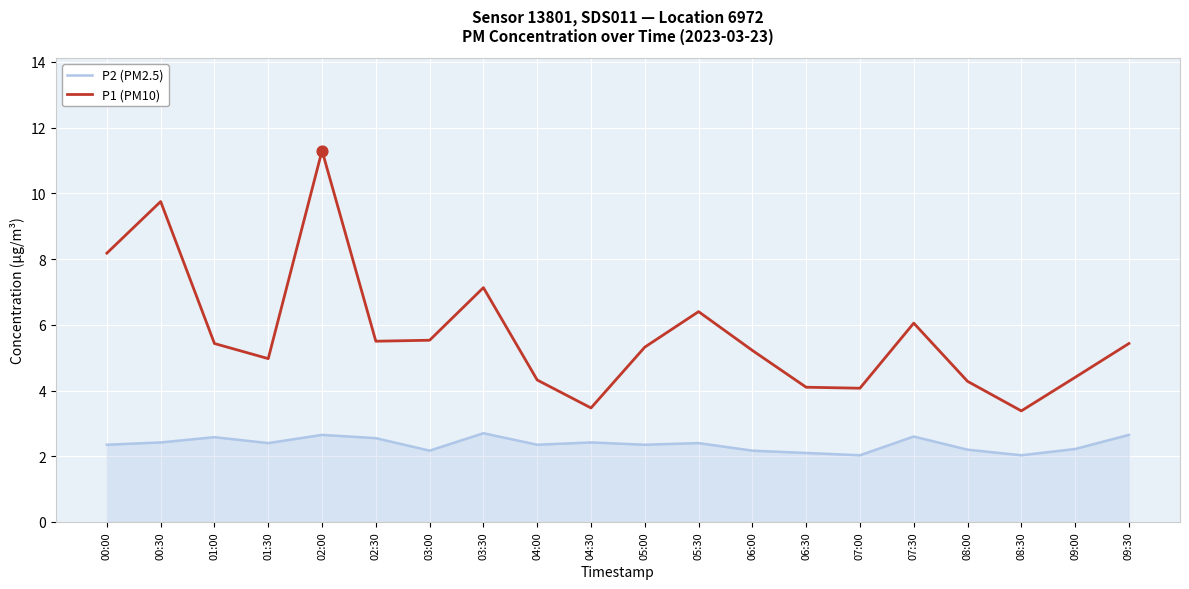

What are all the series names shown in the legend?

P2 (PM2.5), P1 (PM10)